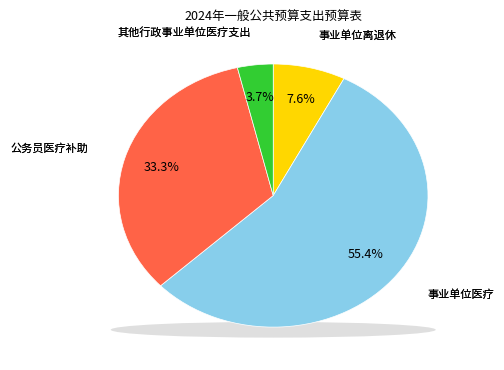

Which slice is the largest?

事业单位医疗